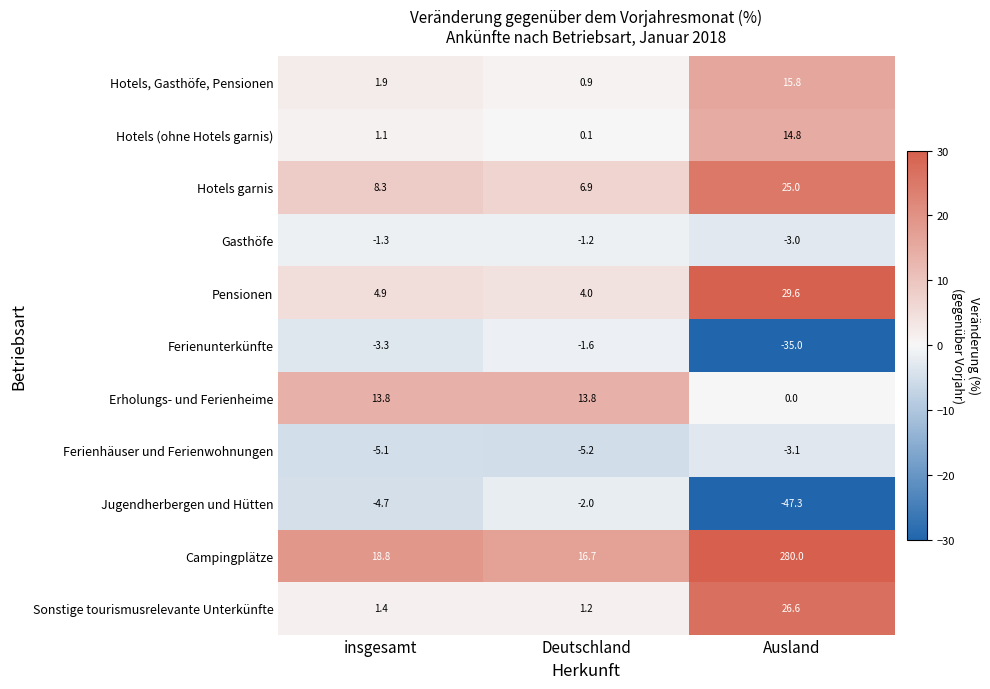

How many values in the Jugendherbergen und Hütten series exceed -4?

1